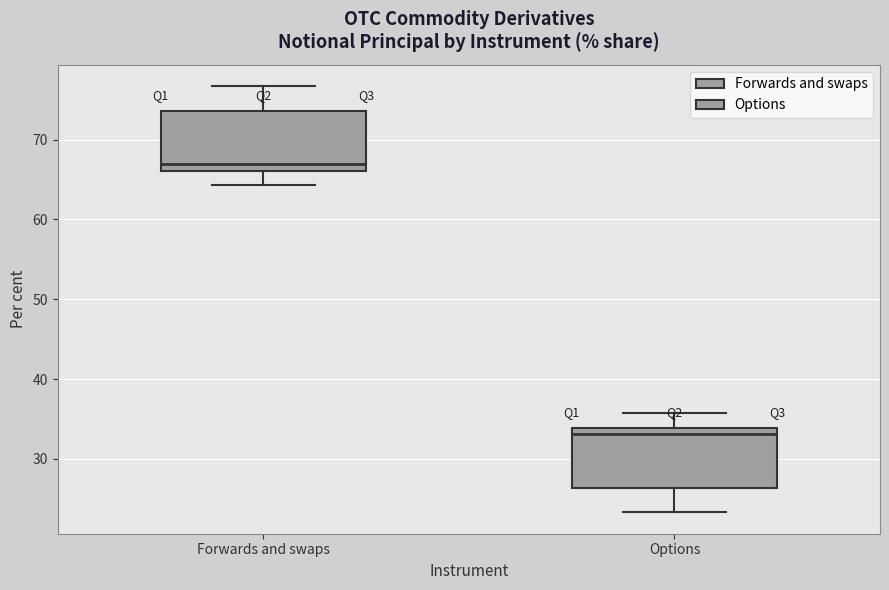

Reading left to right, transcribe this box plot: for each box, give where its median line is, the range the box spans, and where its two whiskers end, as read against the y-axis. The values are not printed on the chart, so give them approximately, as read against the axis.

Forwards and swaps: median 67, box 66 to 74, whiskers 64 to 77
Options: median 33, box 26 to 34, whiskers 23 to 36